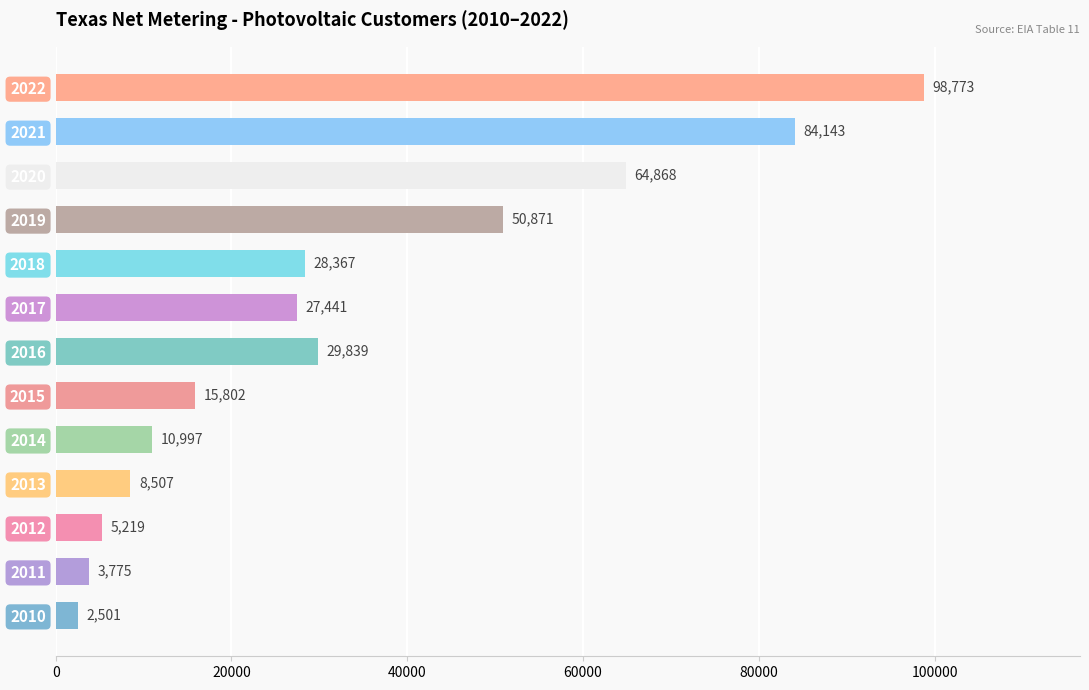

At which category does the chart reach its peak across all series?

2022